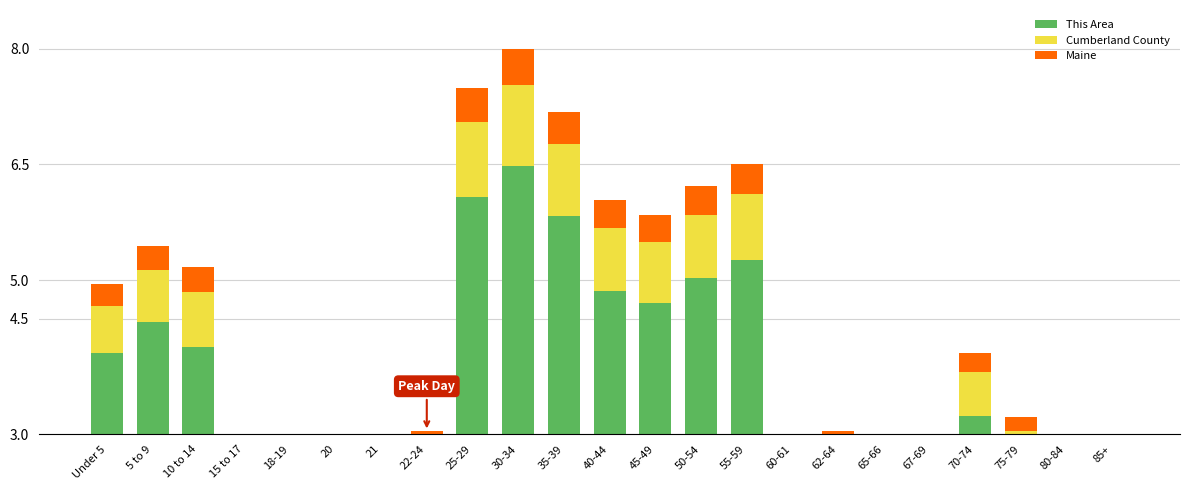

What are all the series names shown in the legend?

This Area, Cumberland County, Maine